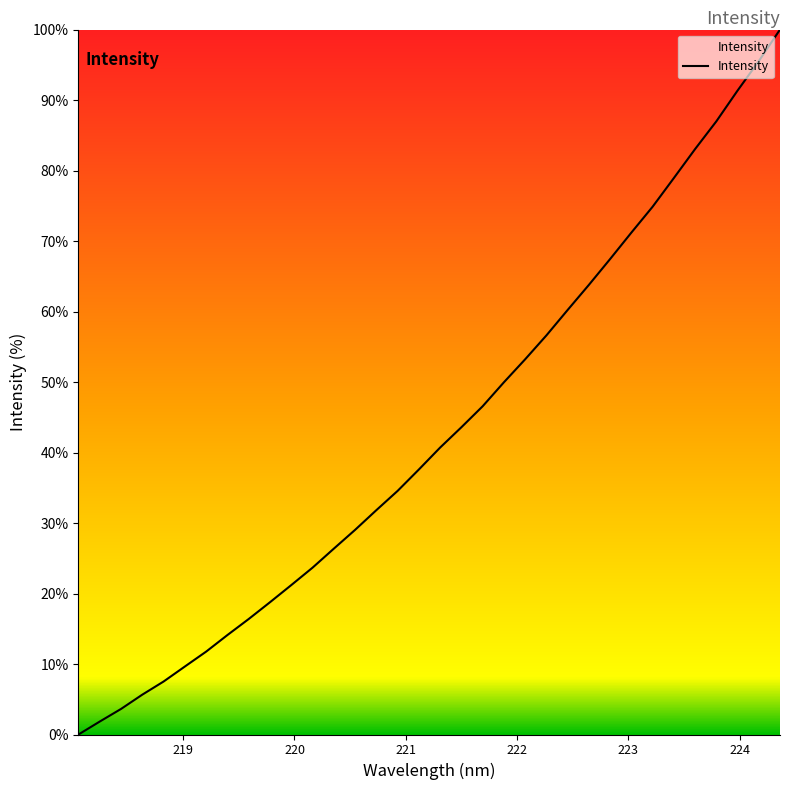

What is the difference between the maximum and minimum values?

100.0